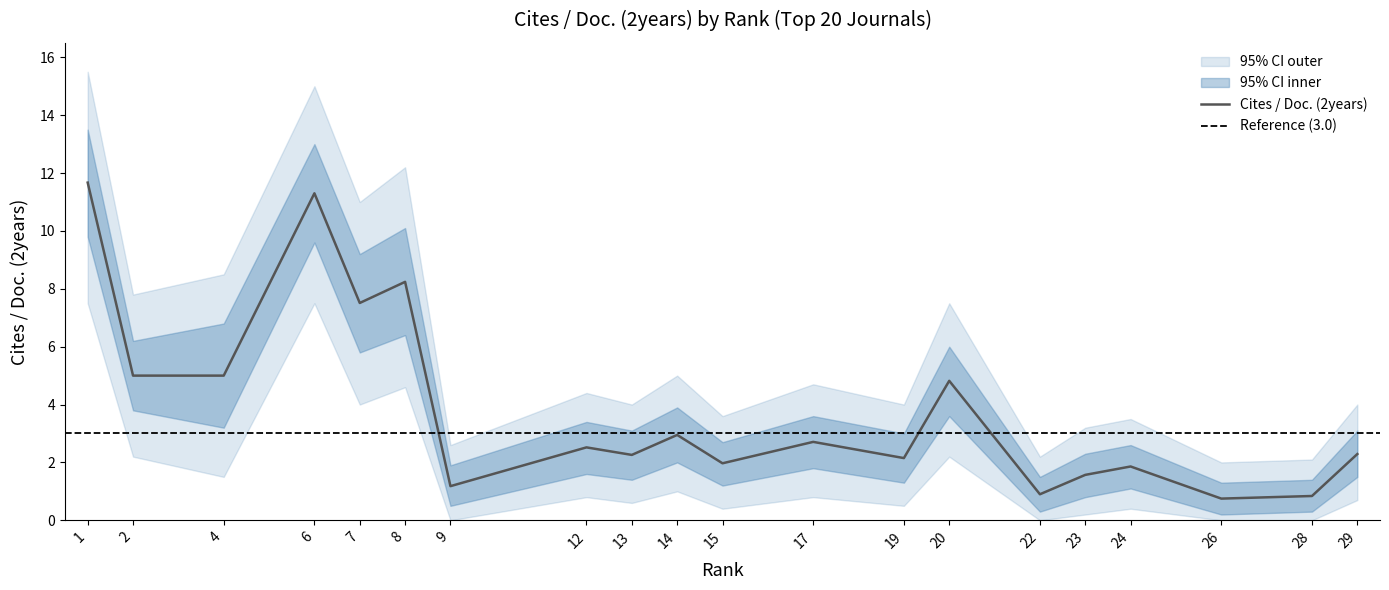

What is the minimum value for Cites_lower?

0.2